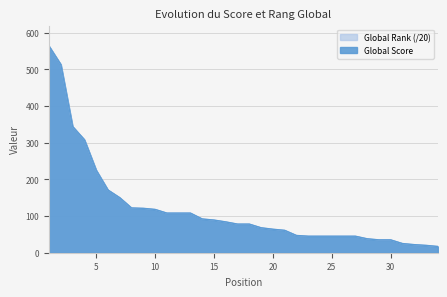

Approximately how many times larger is the value at 22 compared to 2?

0.1